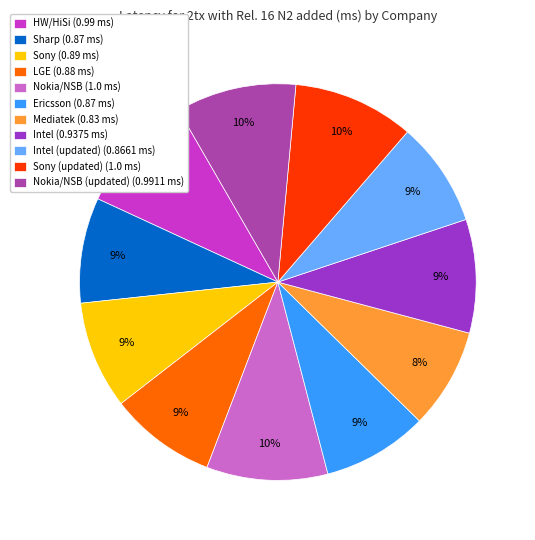

To the nearest percent, what is the difference between the largest and smallest slice percentages?

2%